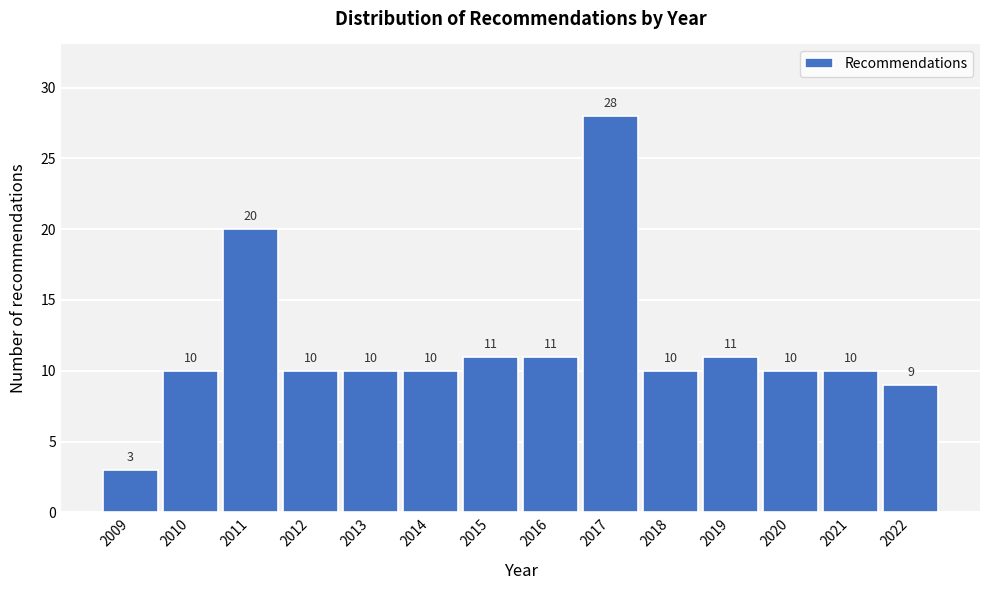

Reading right to left, what are all the values shown in this chart?

9	10	10	11	10	28	11	11	10	10	10	20	10	3